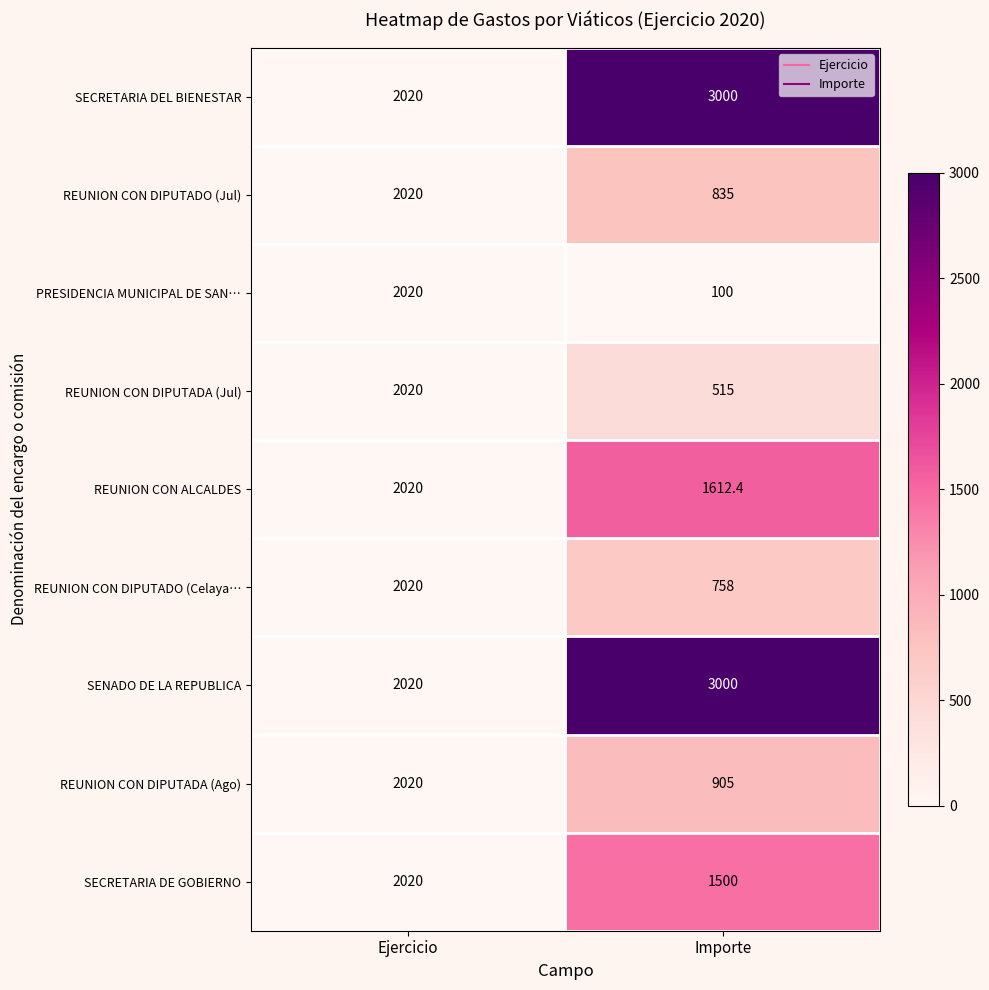

How many distinct data groups are displayed?

9